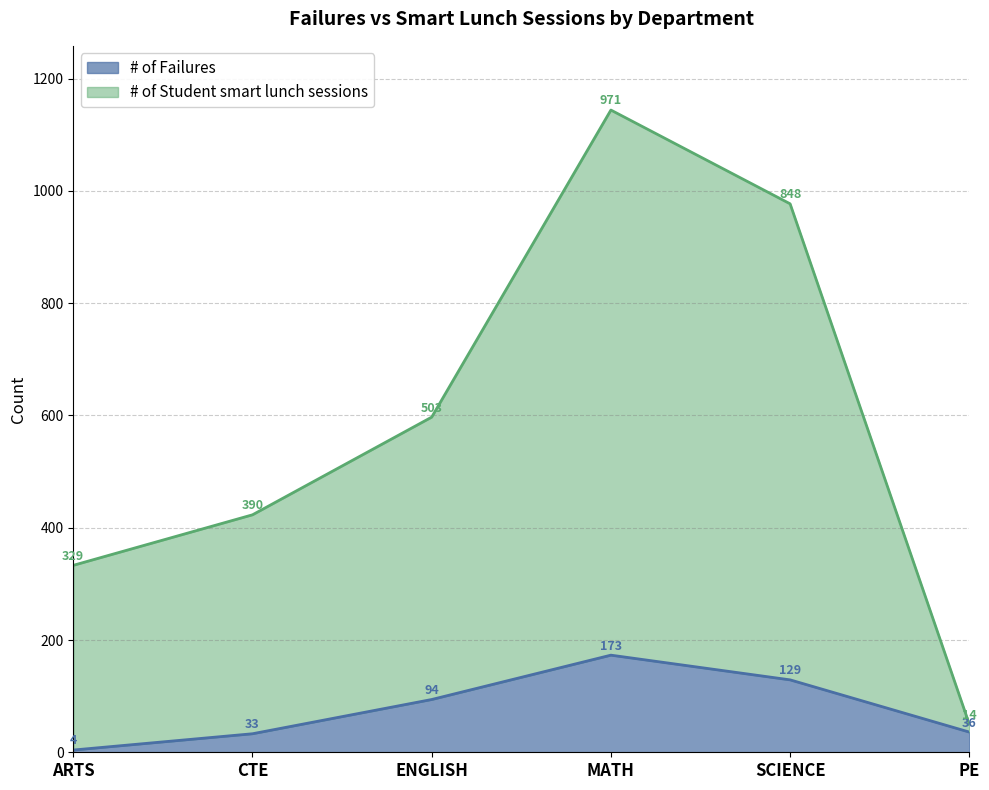

What is the label of the 2nd point from the right?

SCIENCE